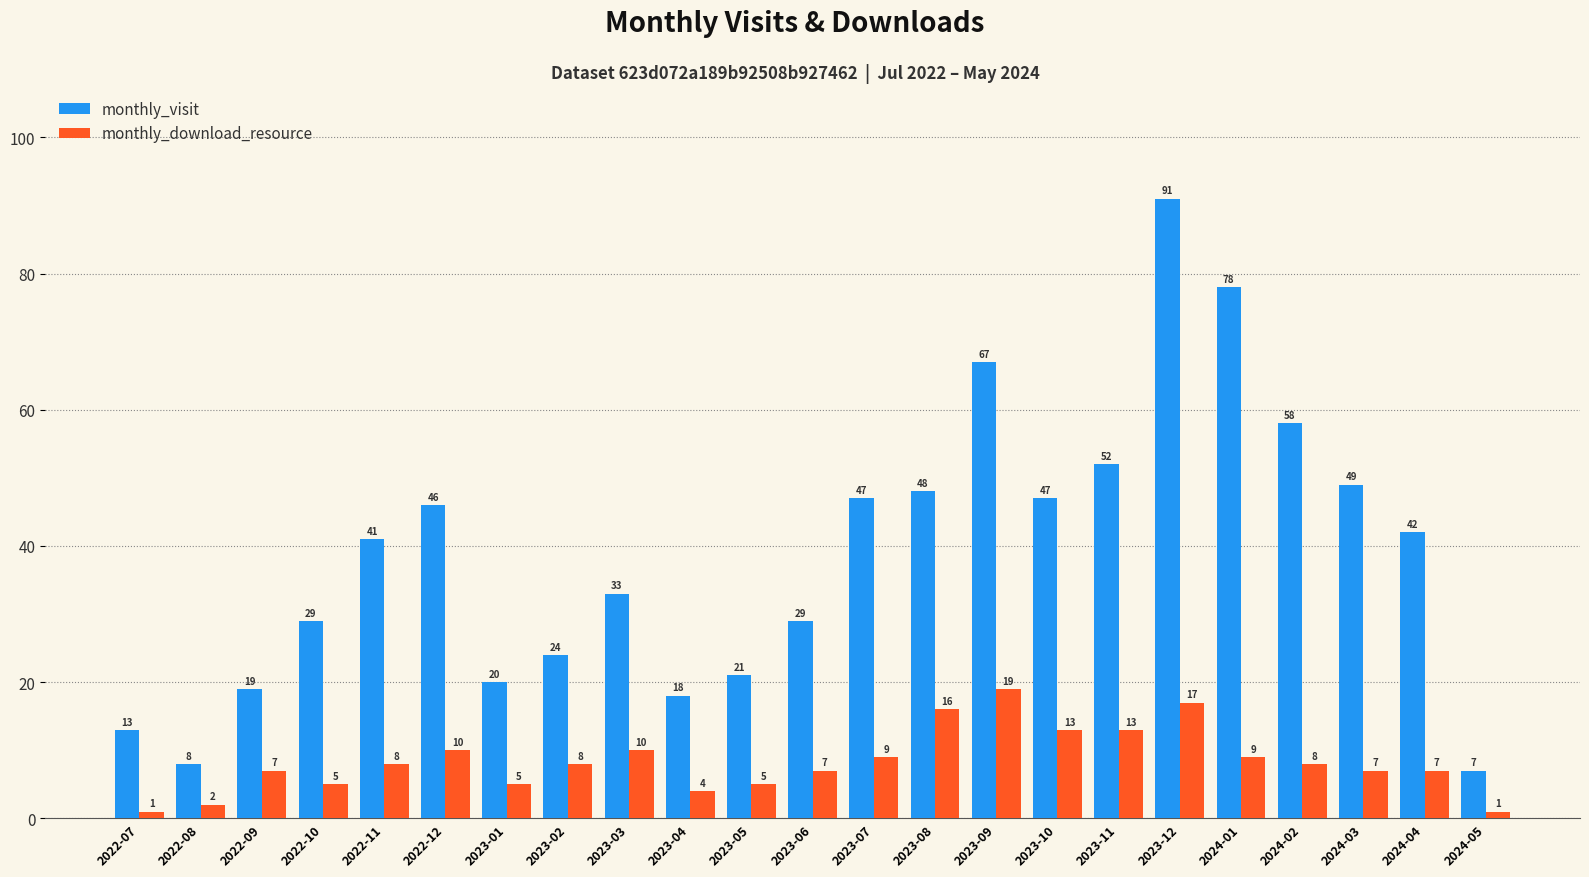

Where is monthly_visit nearest to the value 49?

2024-03